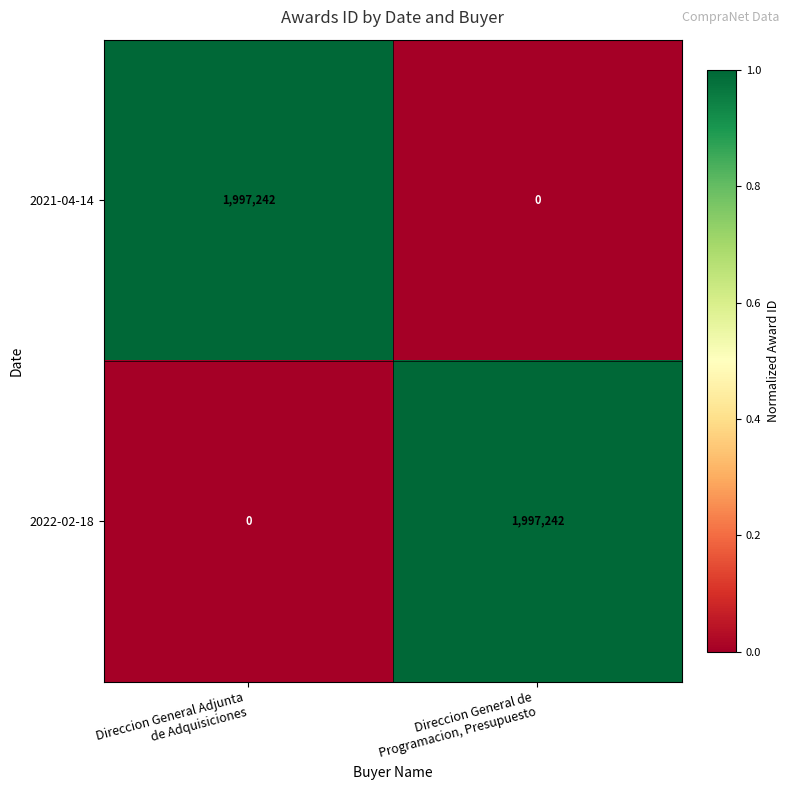

Reading right to left, list all the values displayed in this chart.

2021-04-14: 0	1997242
2022-02-18: 1997242	0